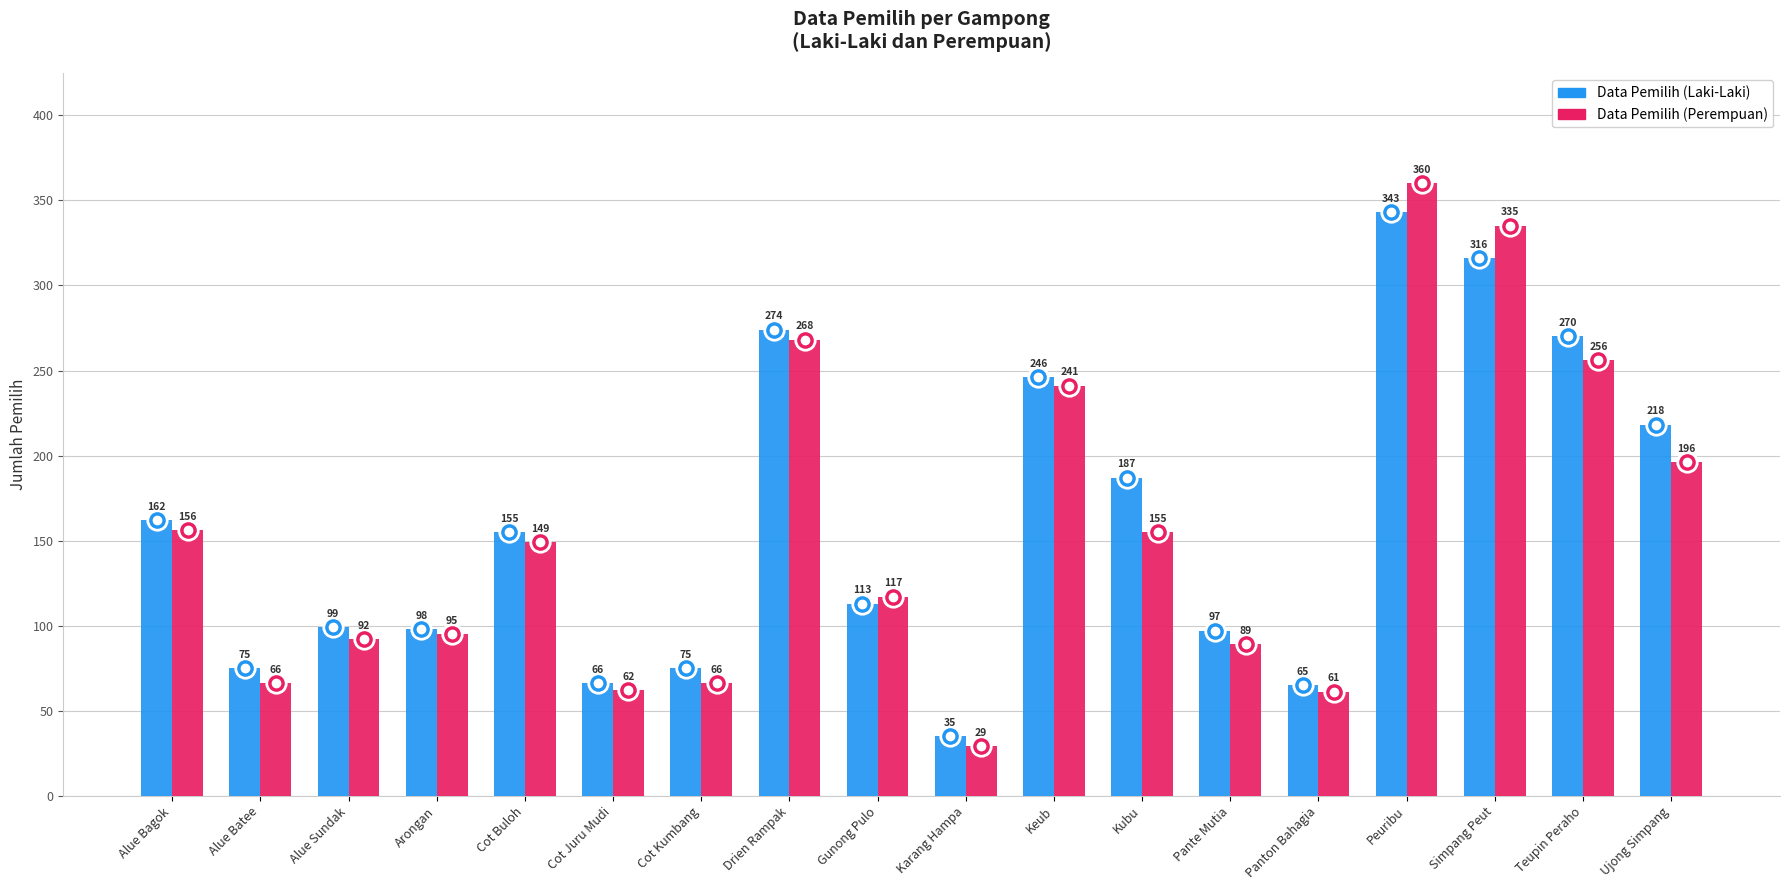

What is the label of the 3rd bar from the left?

Alue Sundak